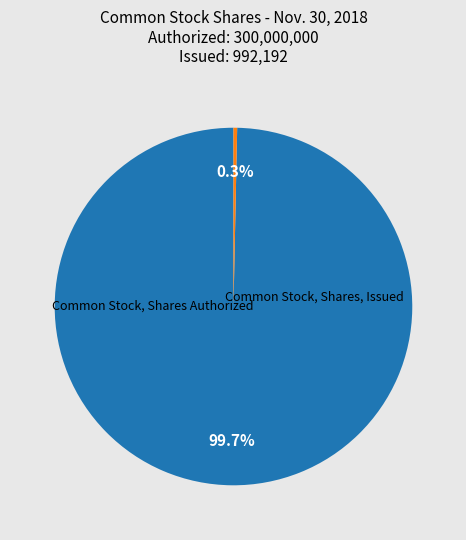

To the nearest percent, what is the combined percentage of Common Stock, Shares Authorized and Common Stock, Shares, Issued?

100%